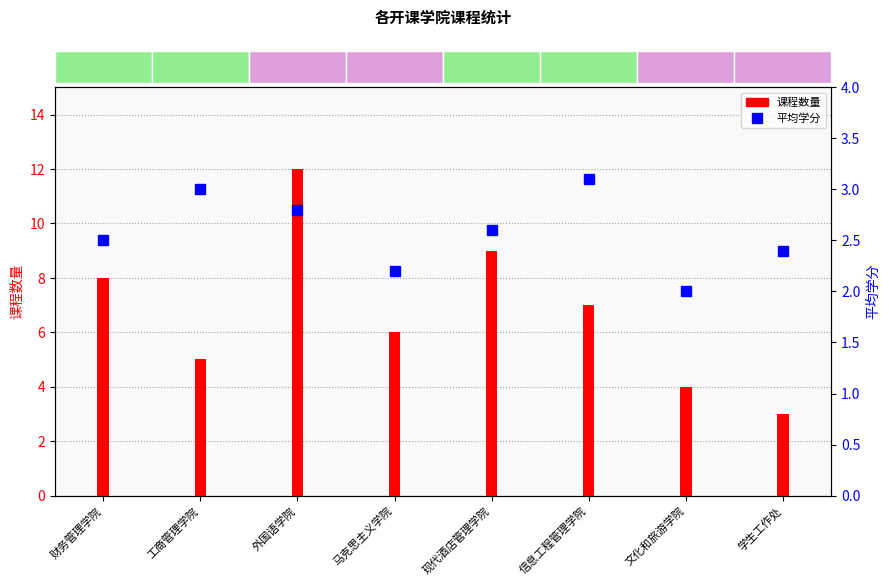

How many bars are there in total?

8